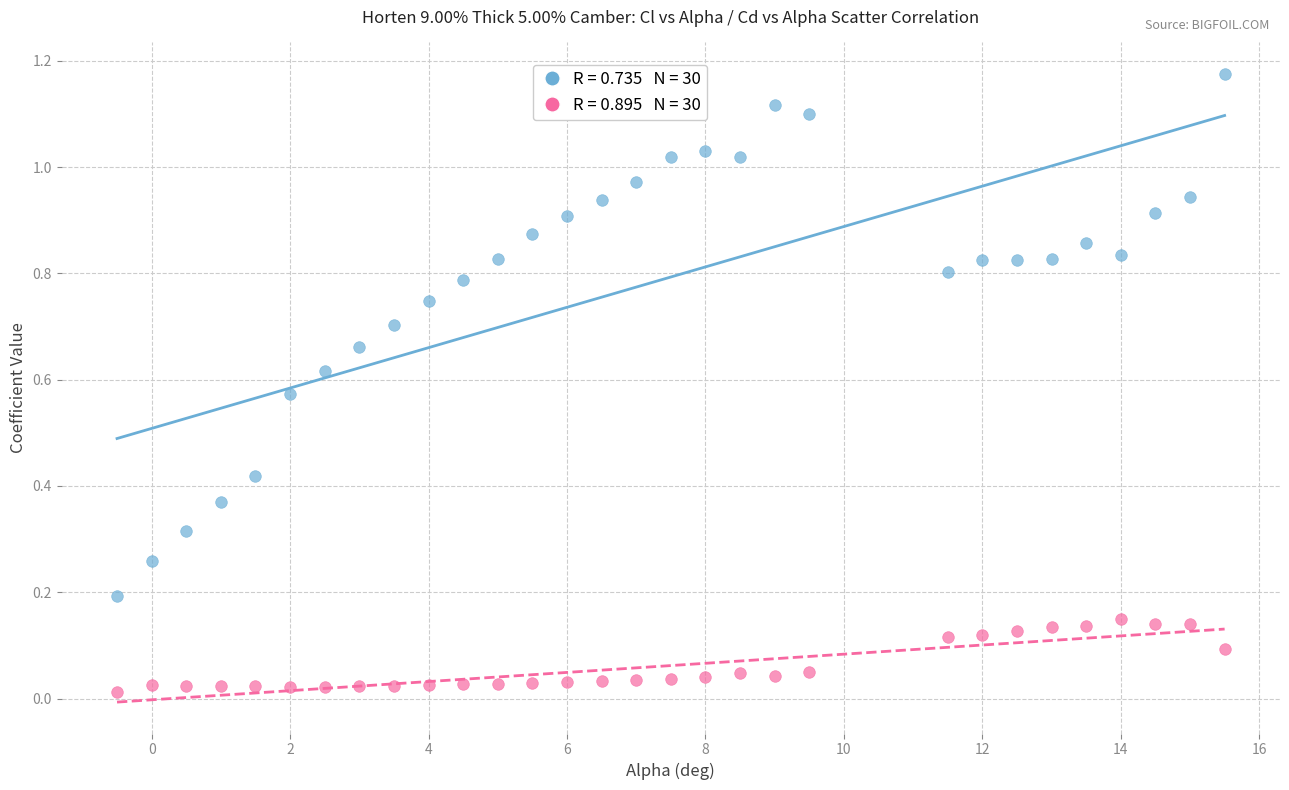

Across all data points, what is the range of X values (max minus min)?

16.0